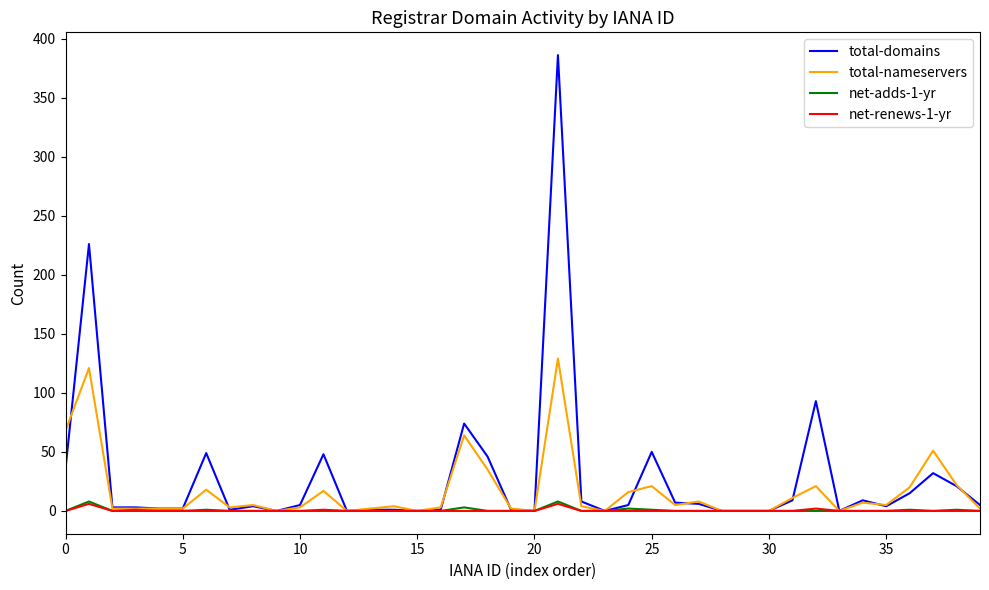

What is the maximum value shown in the chart?

386